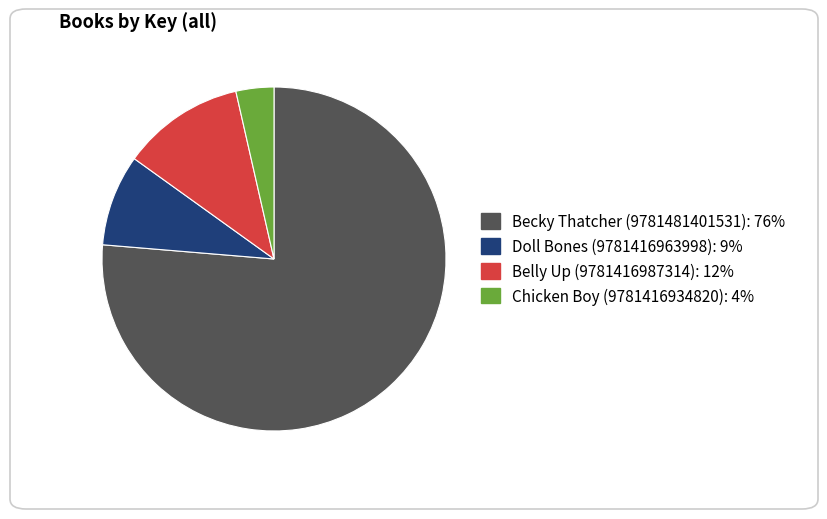

Is Belly Up (9781416987314) the majority of the pie?

No